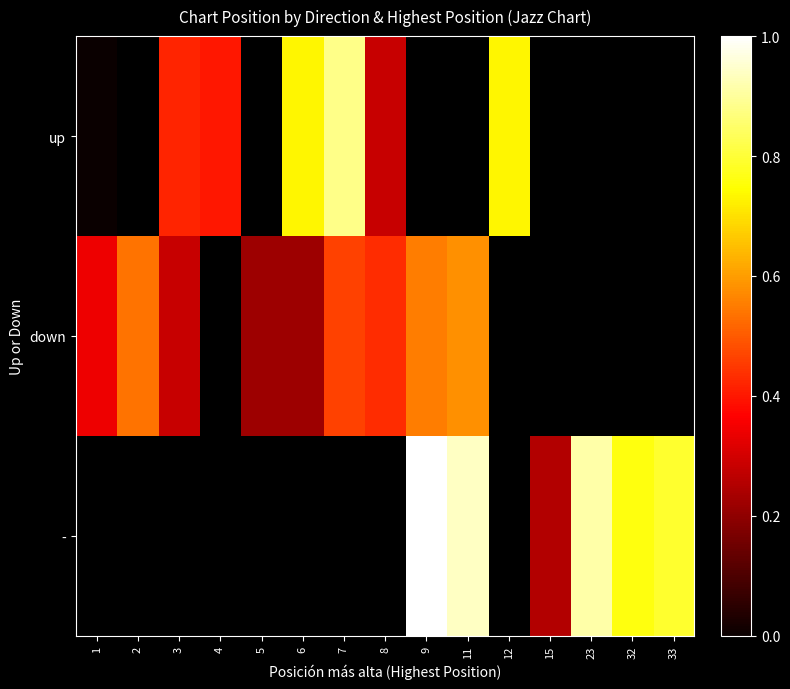

Between 2 and 5, which series saw the biggest shift?

down